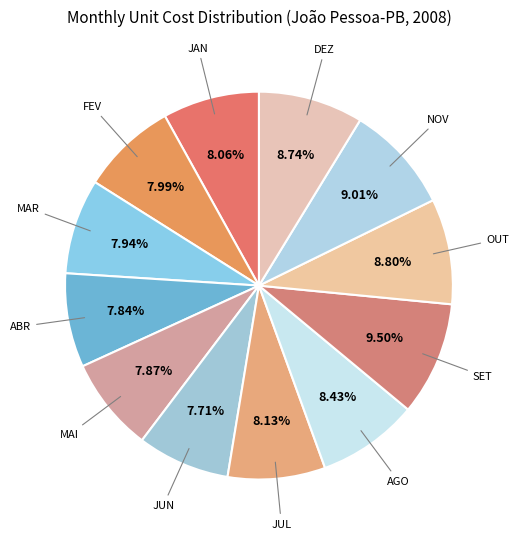

What is the ratio of the value at MAR to the value at JAN?

1.0